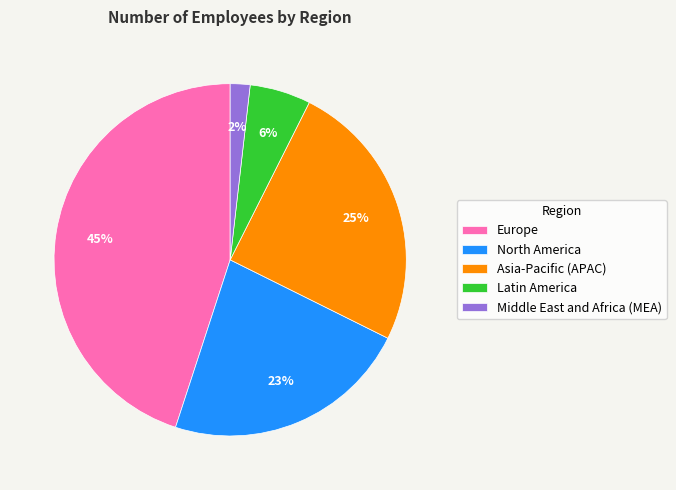

How many slices are in this pie chart?

5